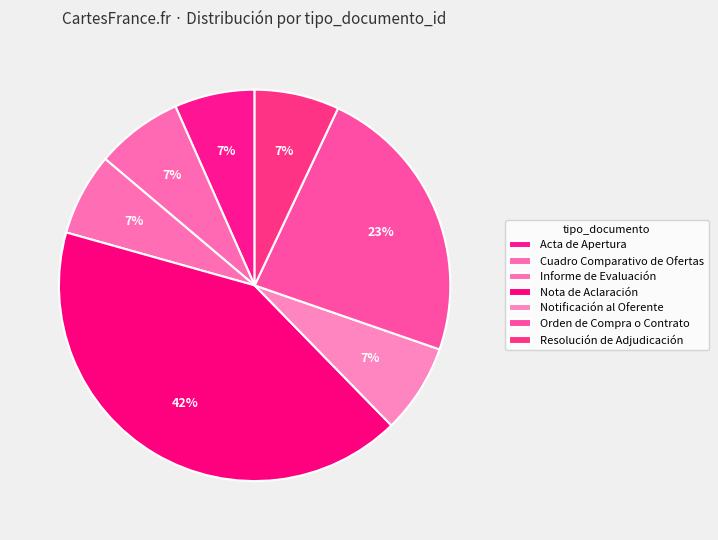

To the nearest percent, what is the average slice percentage?

14%